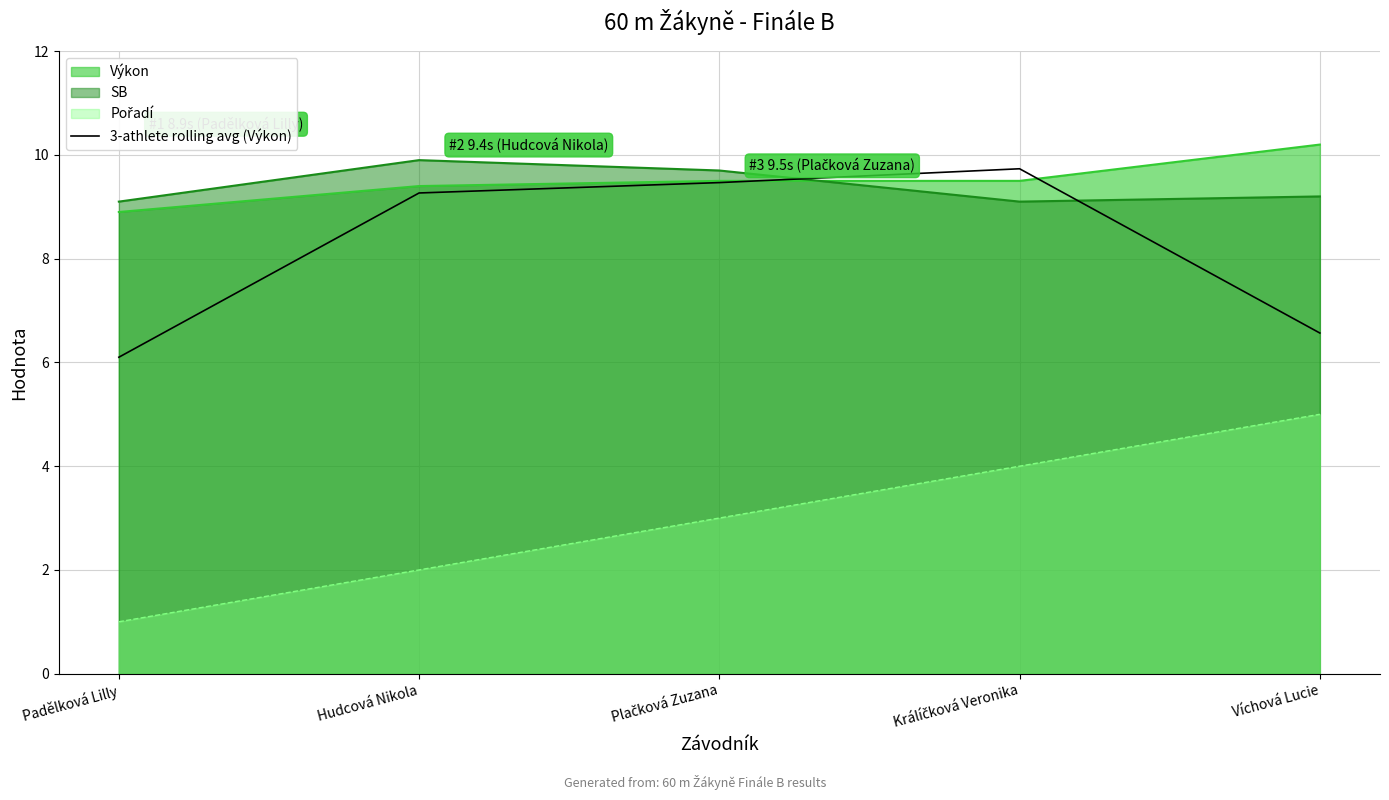

List the labels in order of value, smallest first.

Padělková Lilly, Víchová Lucie, Hudcová Nikola, Plačková Zuzana, Králíčková Veronika